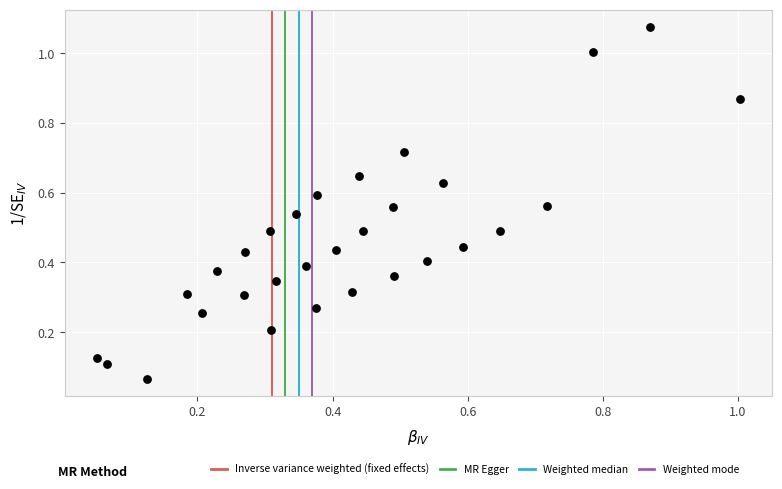

What is the range of X values (max minus min)?

1.0